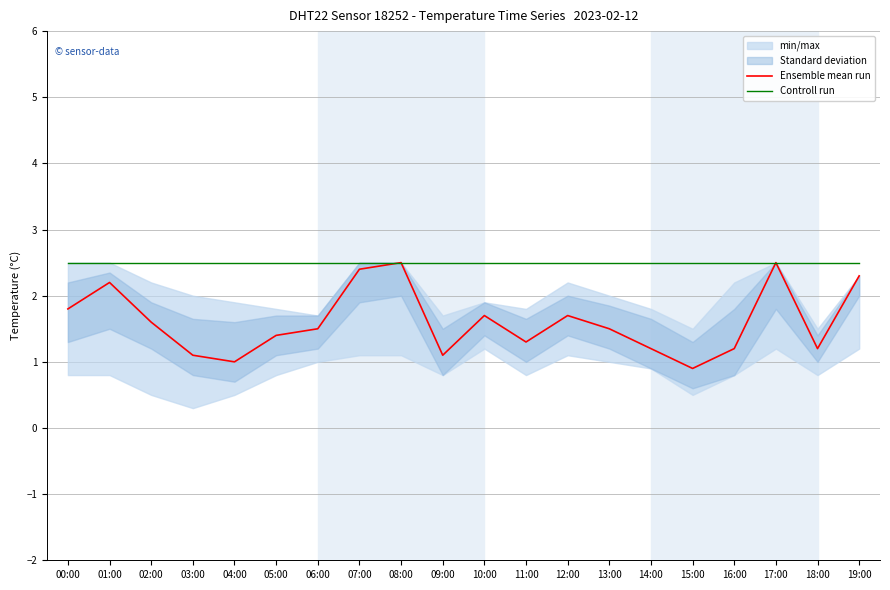

What is the average value of the Ensemble mean run series?

1.6